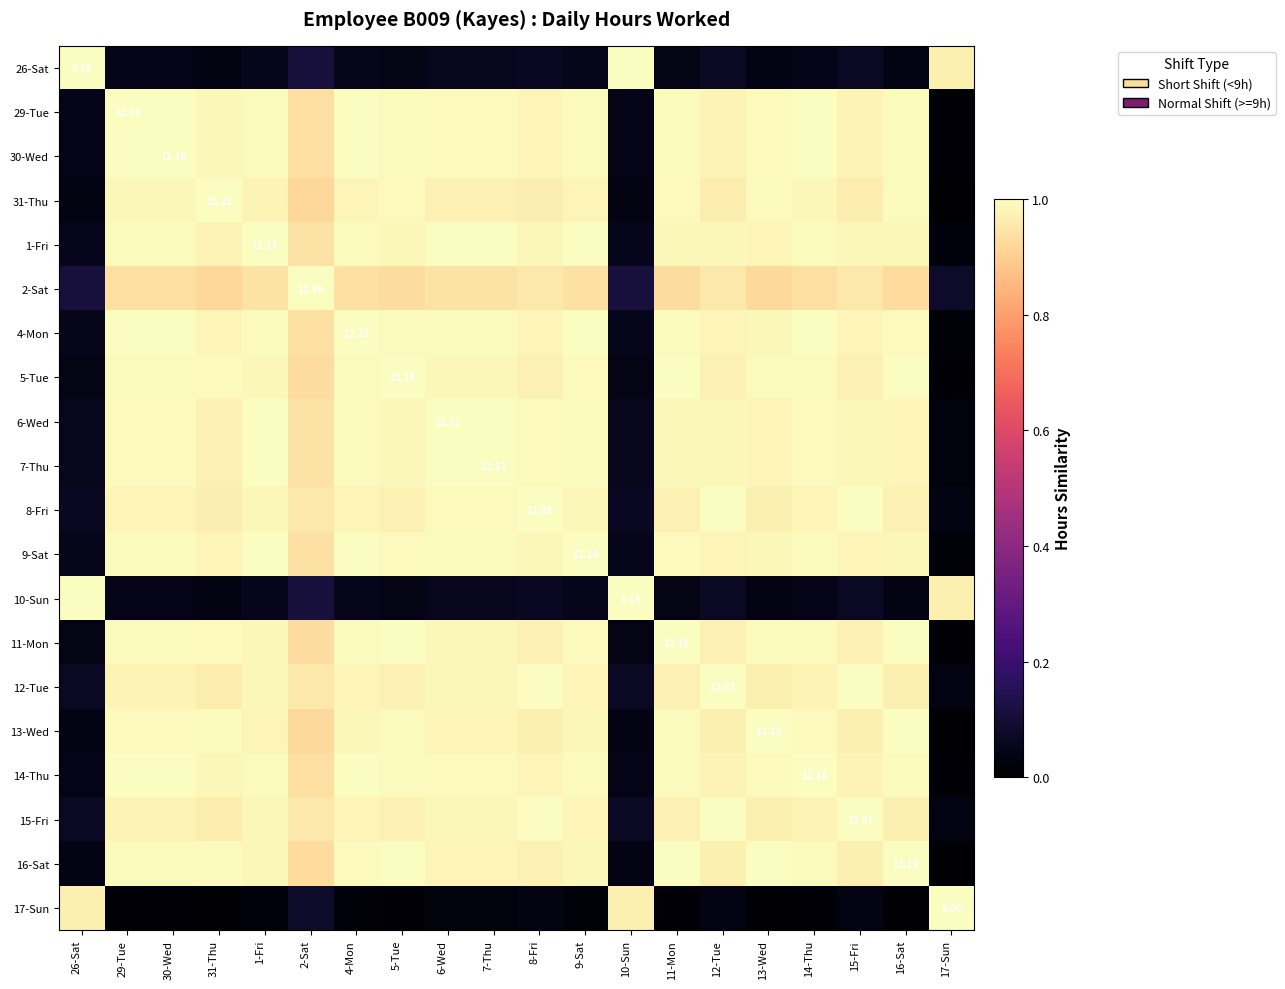

At how many categories does at least one series exceed 0?

20